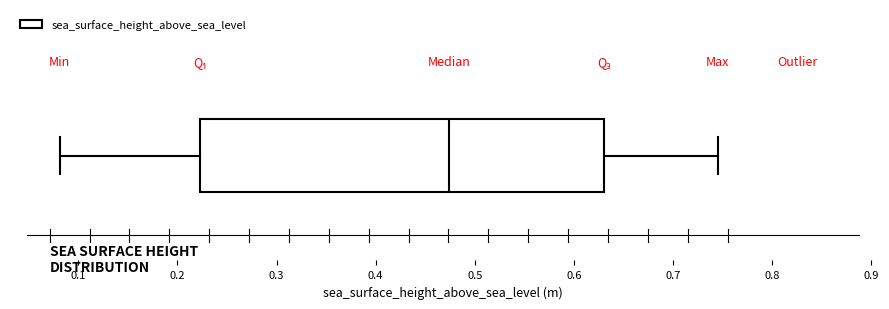

Where is the right edge of the box on the x-axis? The values are not printed on the chart, so give them approximately, as read against the axis.

0.63